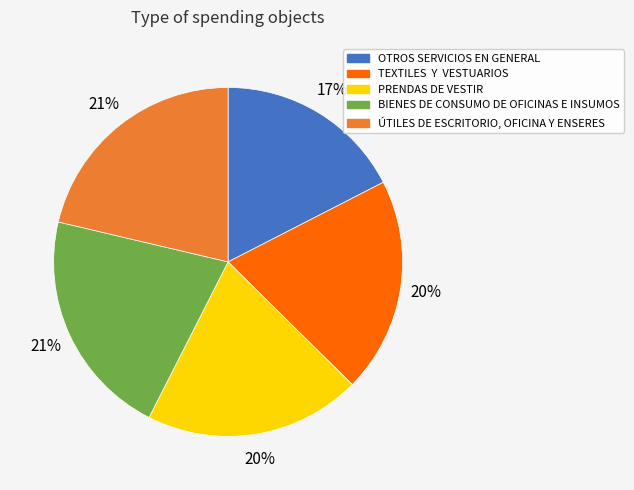

What is the smallest slice in the pie chart?

OTROS SERVICIOS EN GENERAL